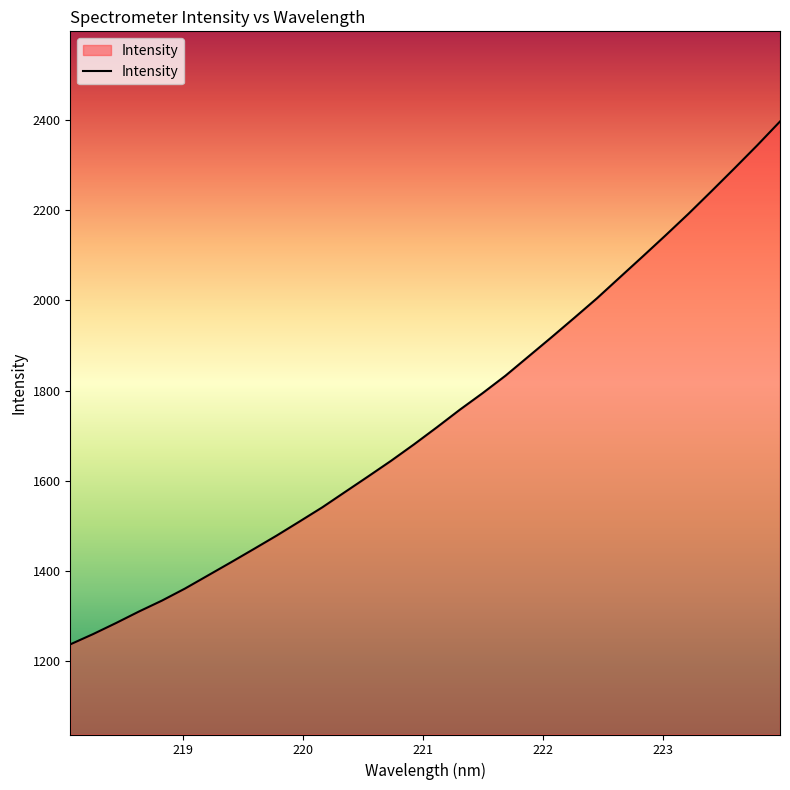

What is the difference between the maximum and minimum values?

1160.0